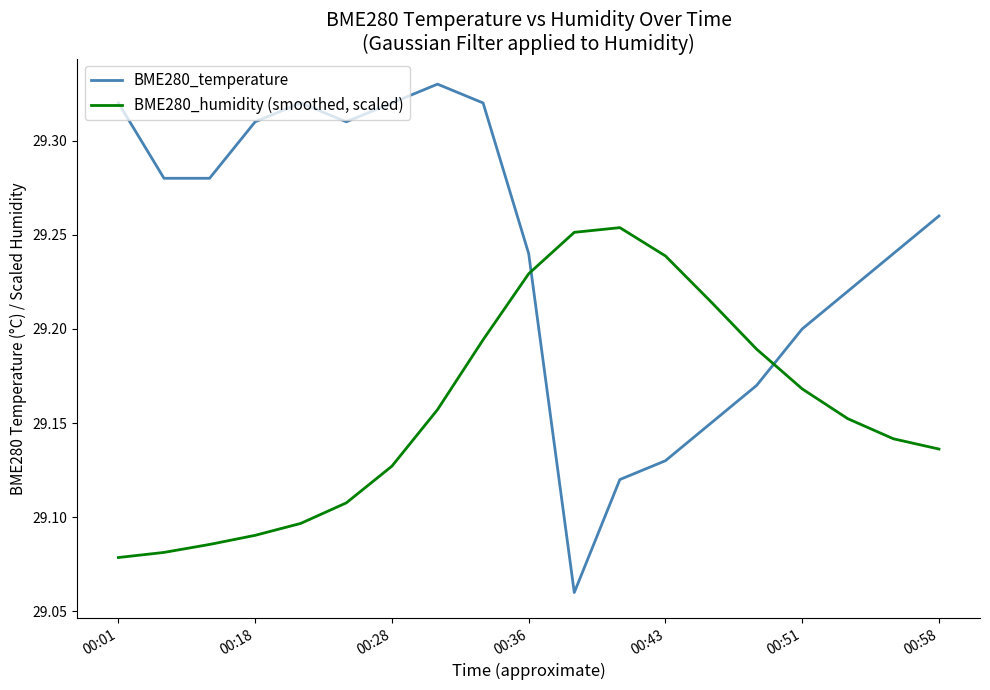

Which series has the widest spread of values?

BME280_temperature